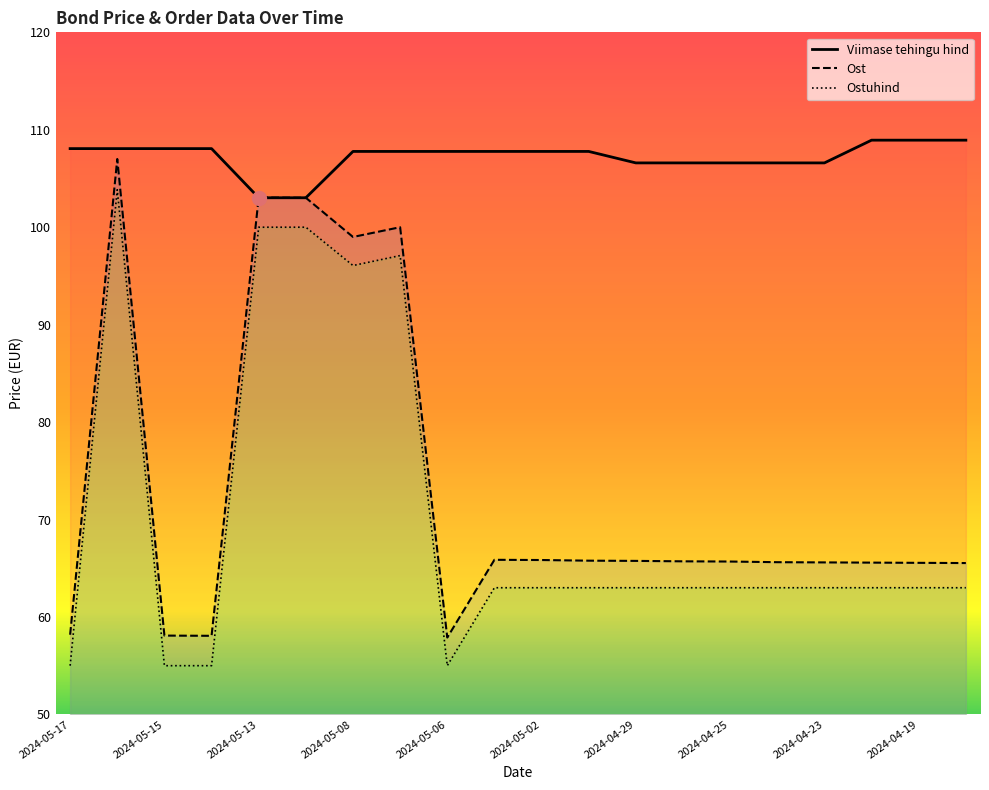

What is the total value across all series at 2024-04-18?

237.5